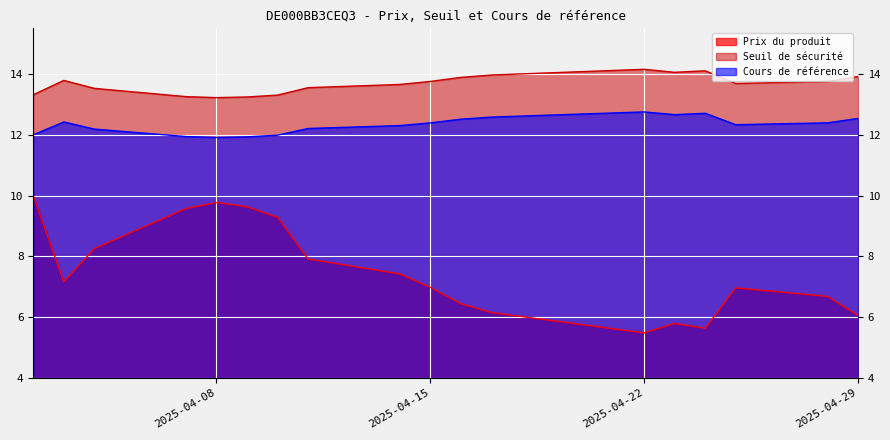

What is the spread (max minus min) of values at 2025-04-04?

5.3